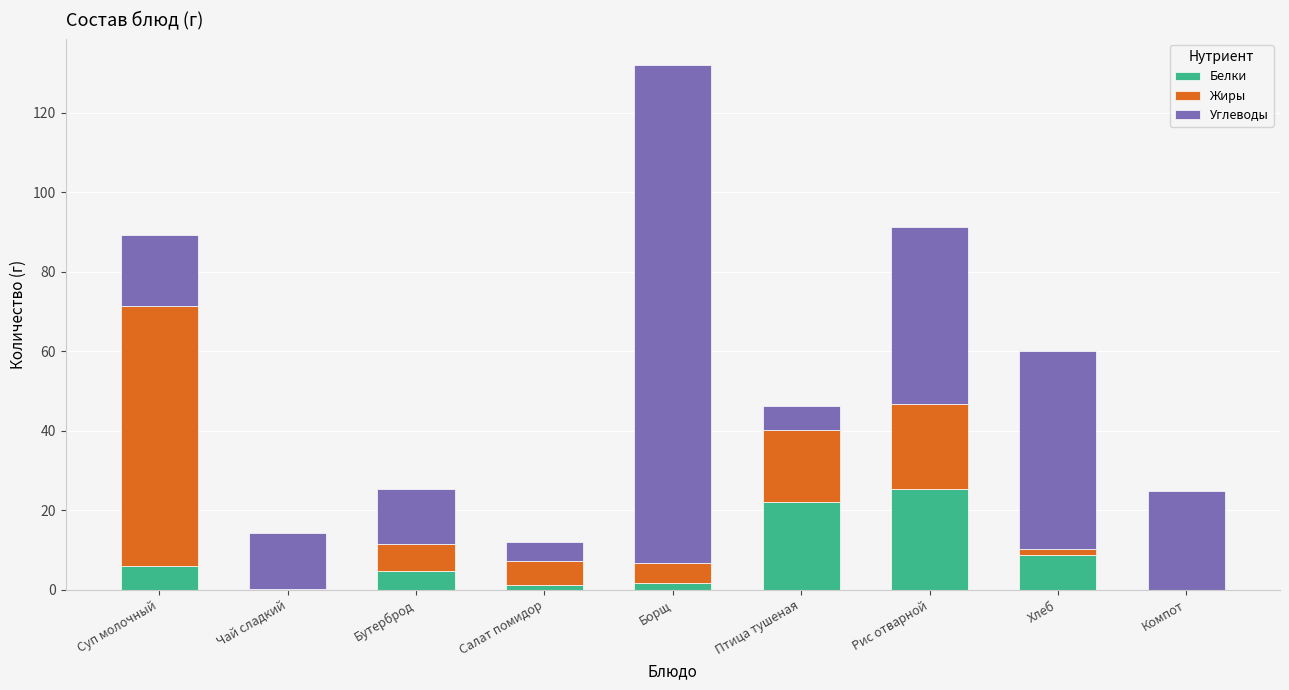

At which label does Белки reach its peak?

Рис отварной